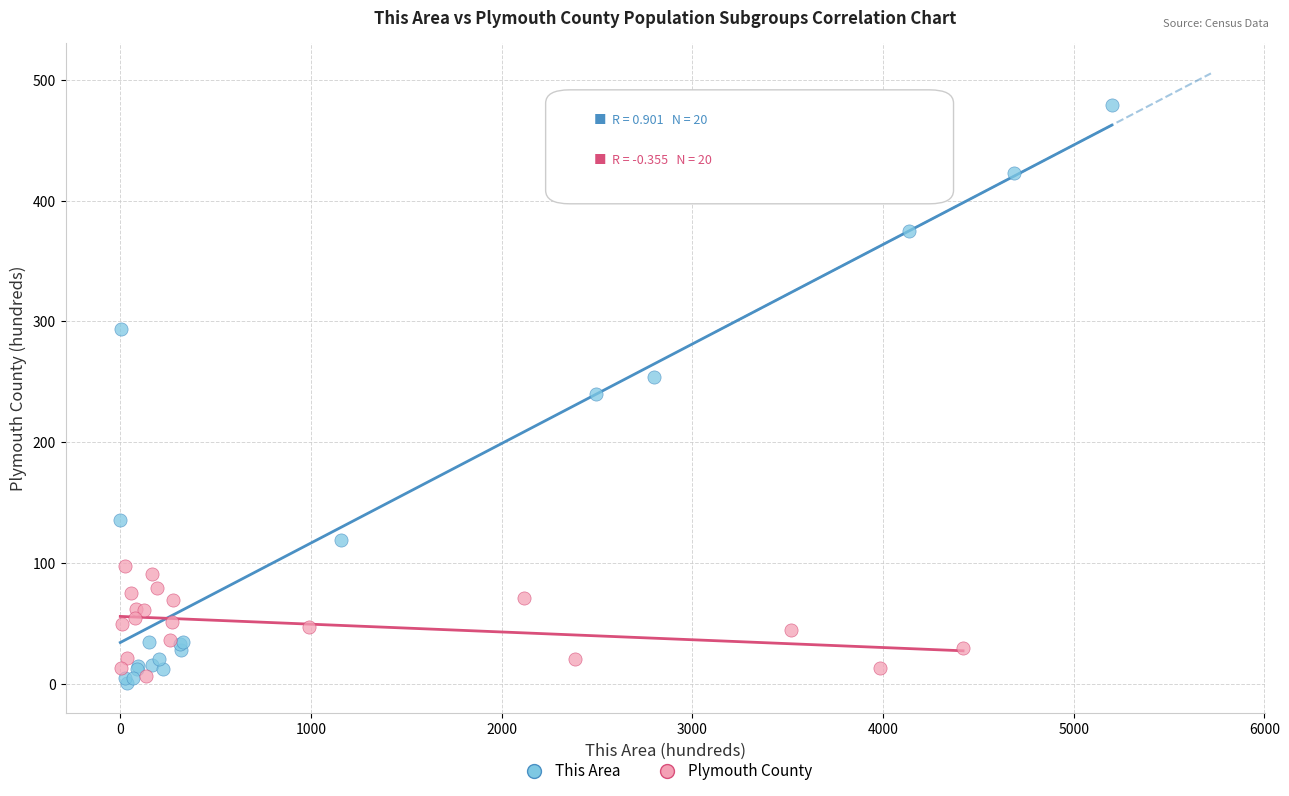

What are all the series names shown in the legend?

This Area, Plymouth County